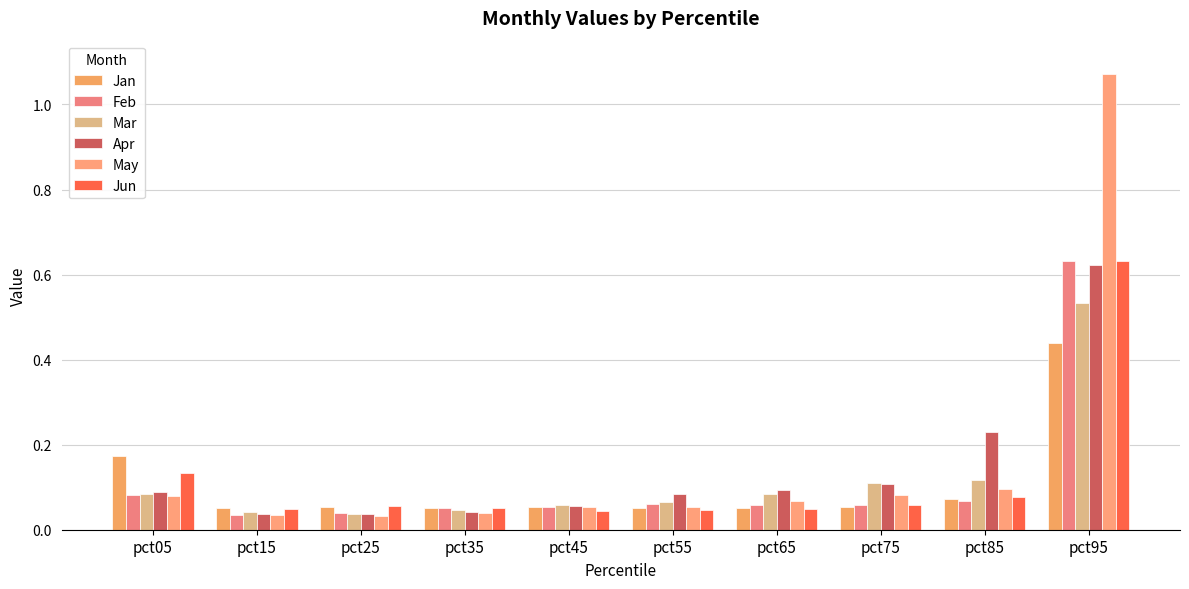

How many bars are there in each group?

6